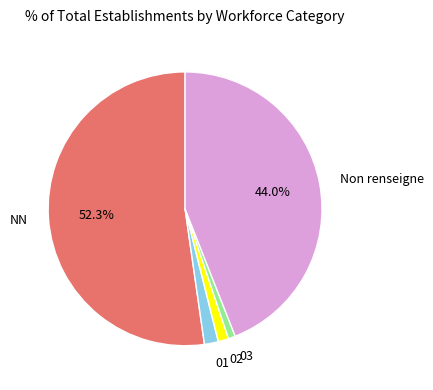

Is the sum of 02 and 03 greater than half?

No